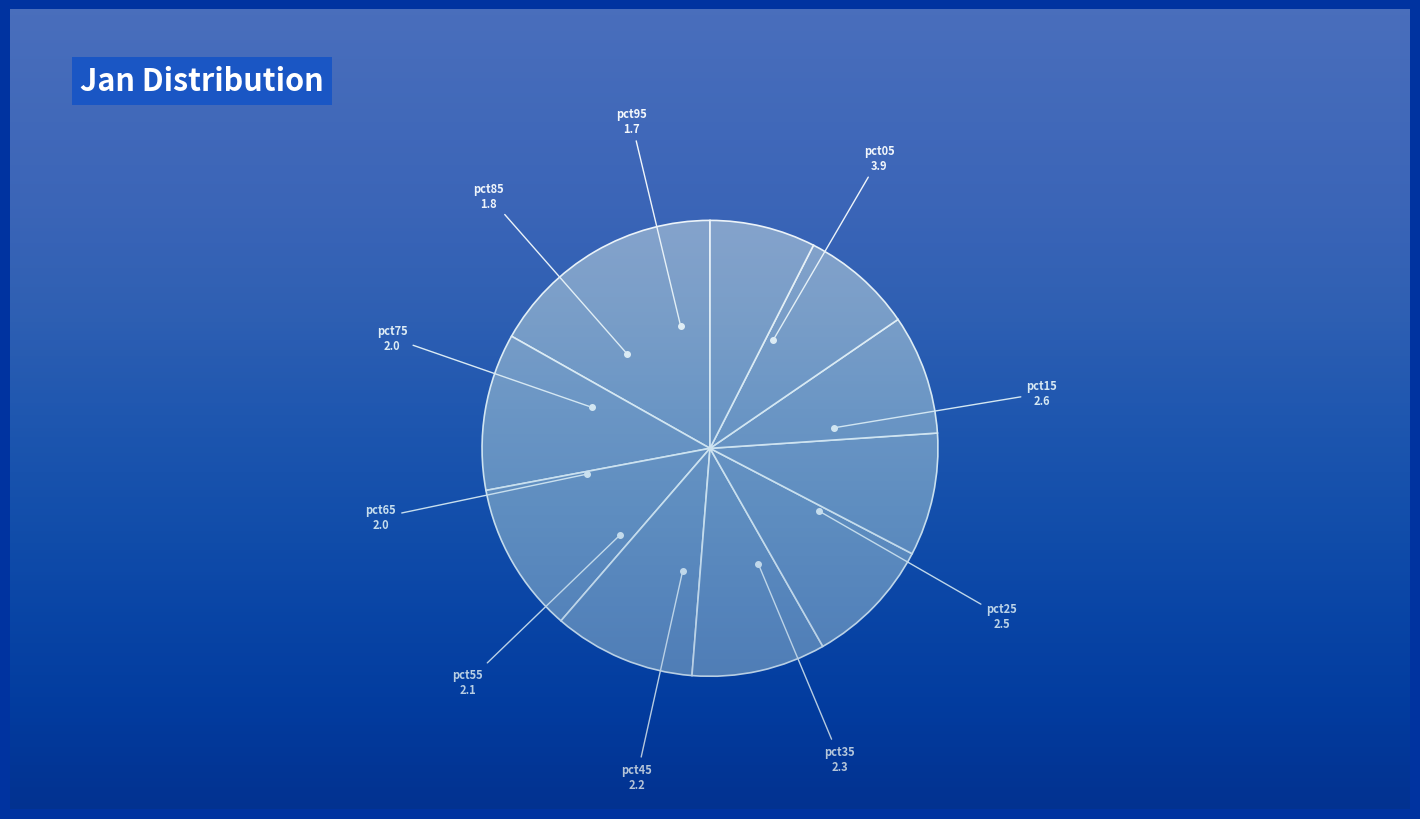

Rank the categories by value from highest to lowest.

pct05, pct15, pct25, pct35, pct45, pct55, pct65, pct75, pct85, pct95